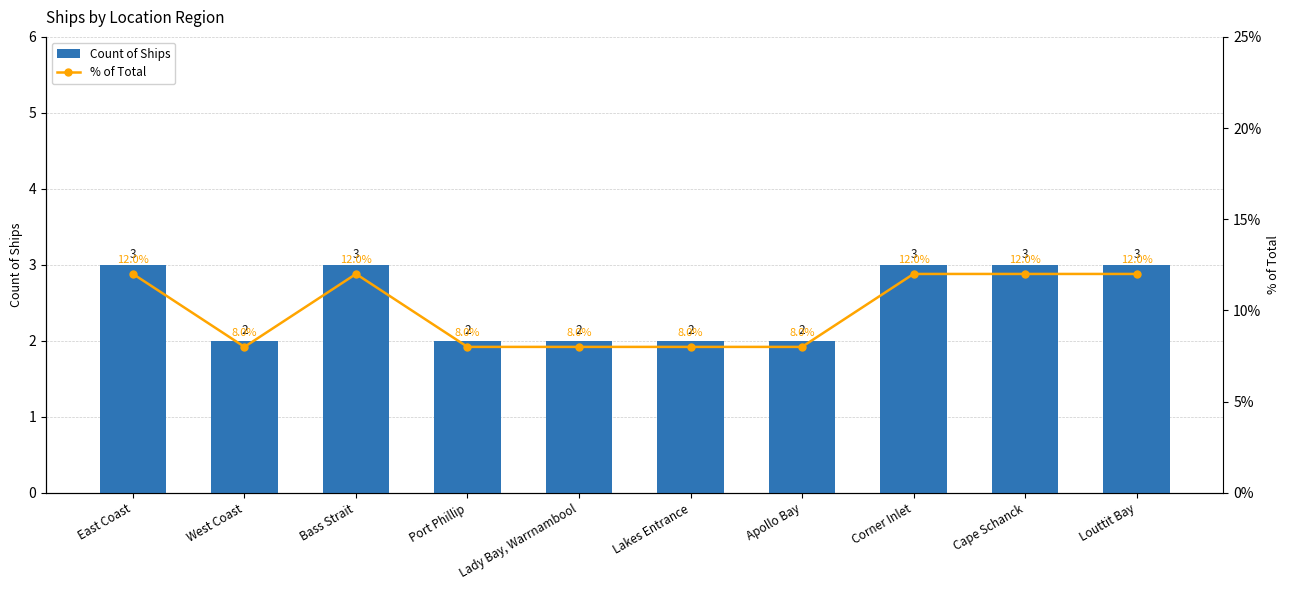

Is it true that % of Total equals 8 at Port Phillip?

True